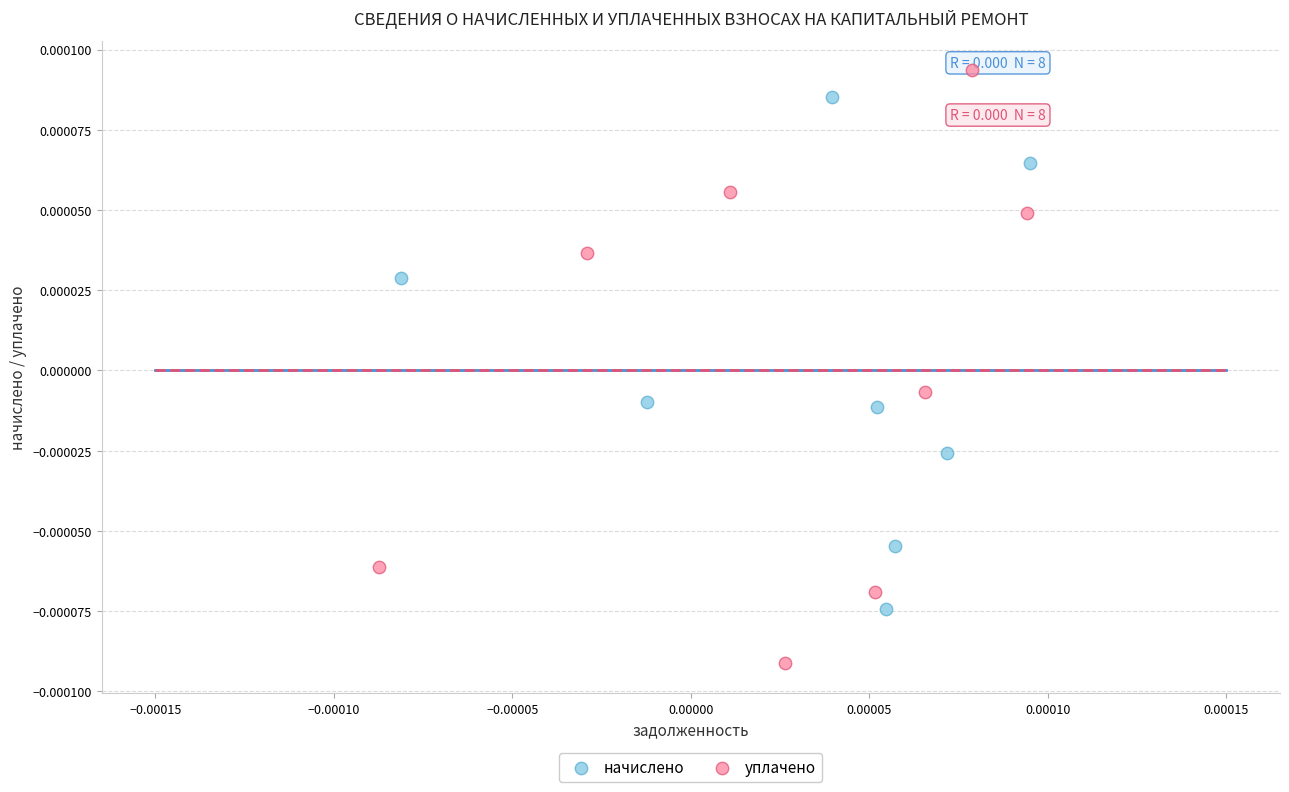

Which series contains the lowest Y value?

уплачено